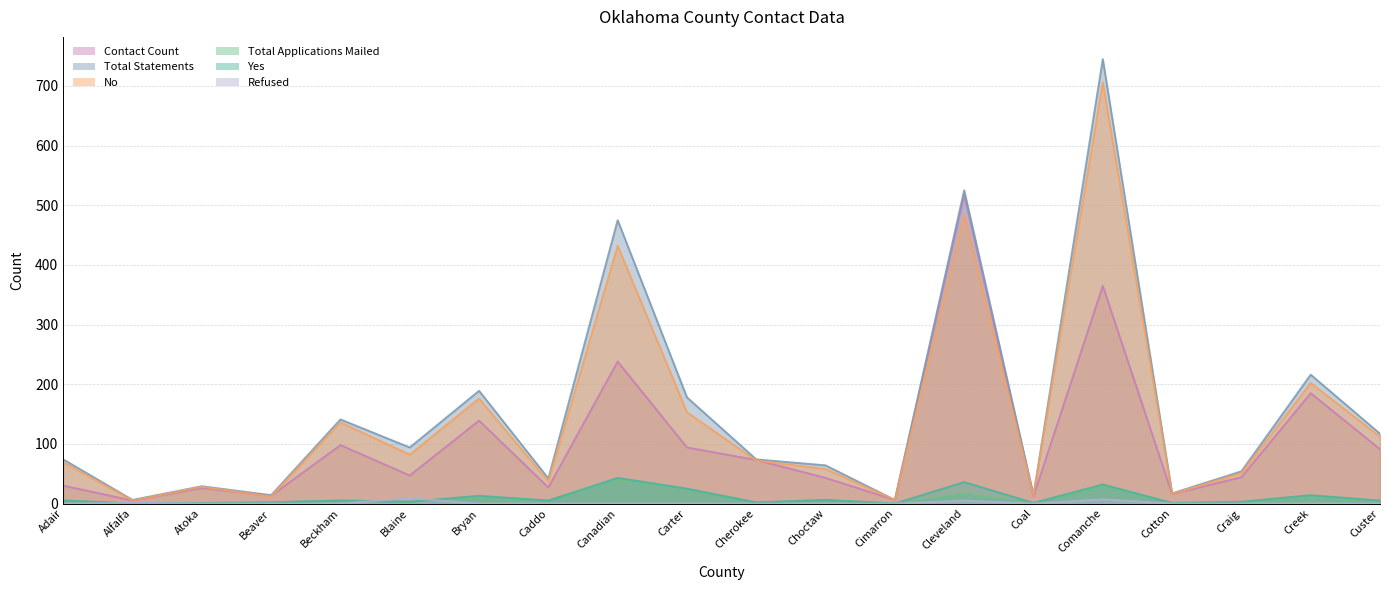

How many positive values does the Total Applications Mailed series have?

17